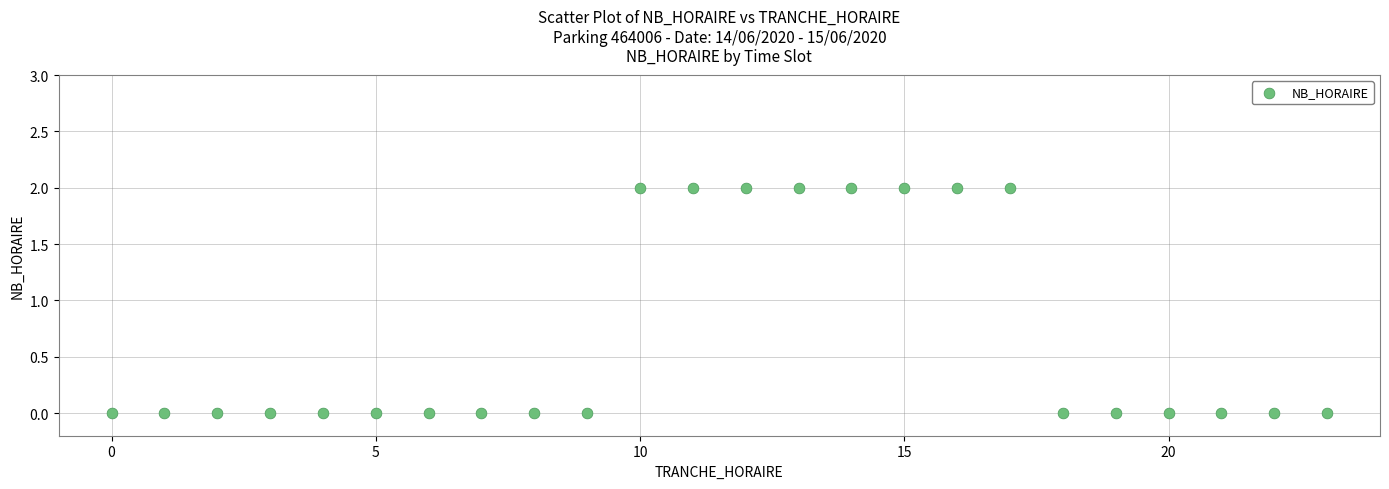

What is the range of X values (max minus min)?

23